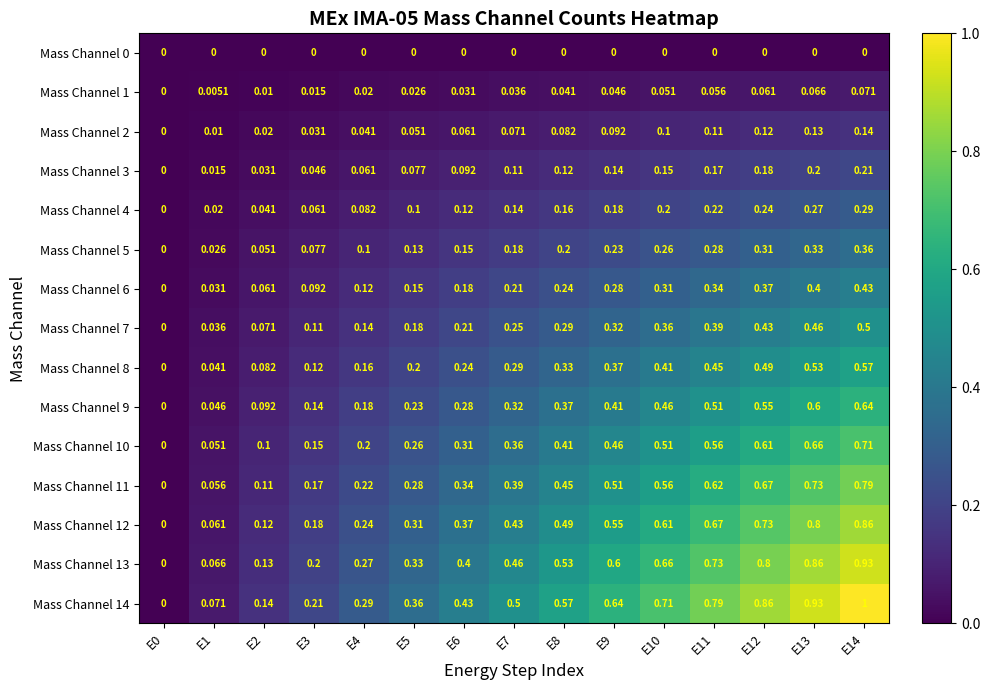

Is the value of Mass Channel 12 at E5 greater than the value of Mass Channel 4 at E2?

Yes